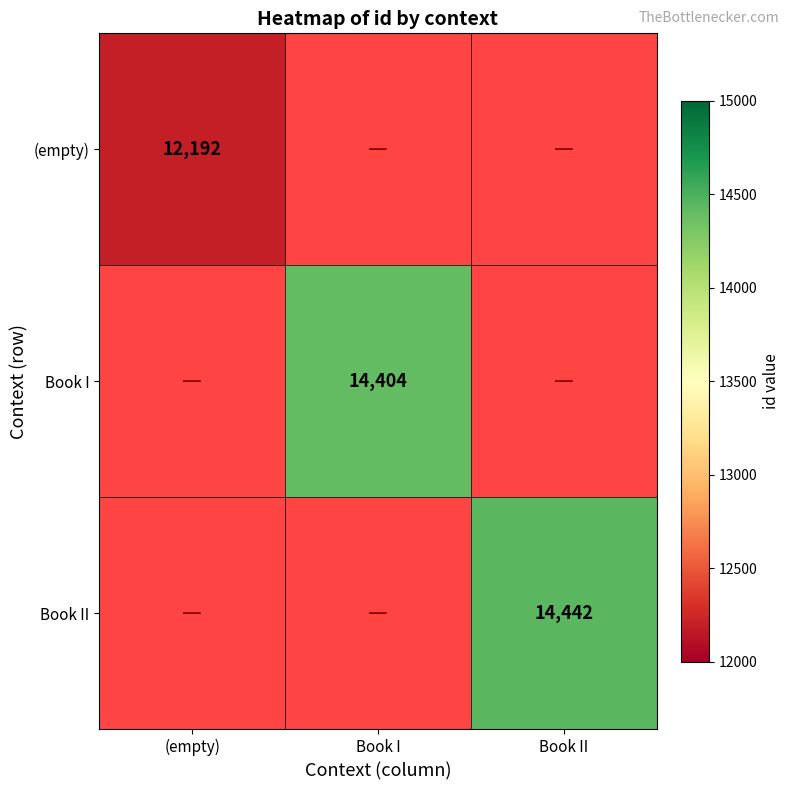

Is it true that (empty) equals 12192 at (empty)?

True